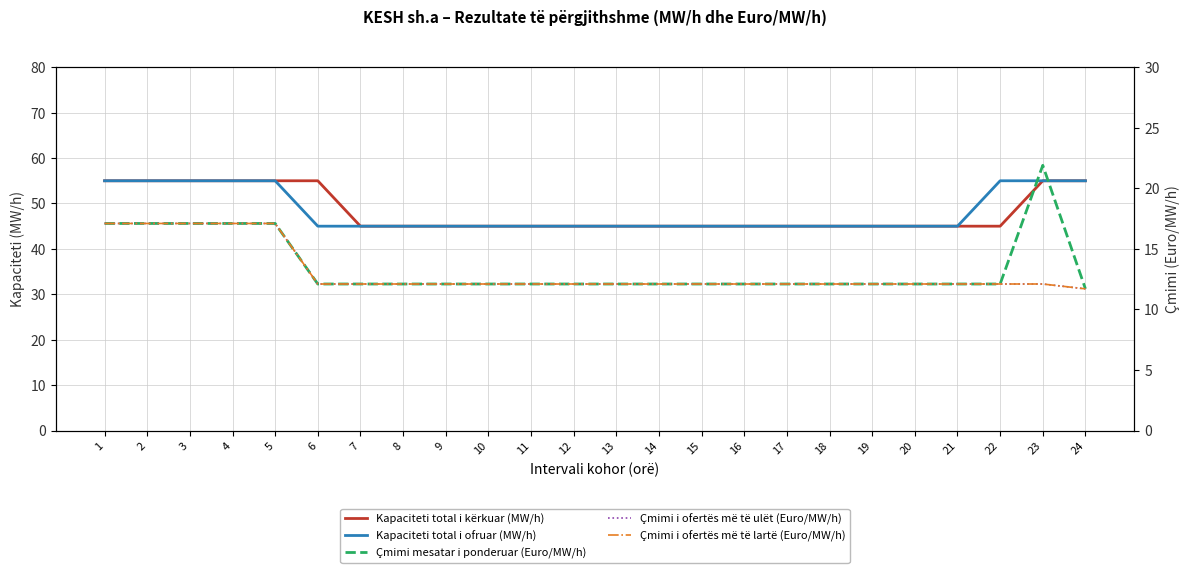

How many values in the Çmimi i ofertës më të ulët (Euro/MW/h) series exceed 12?

23